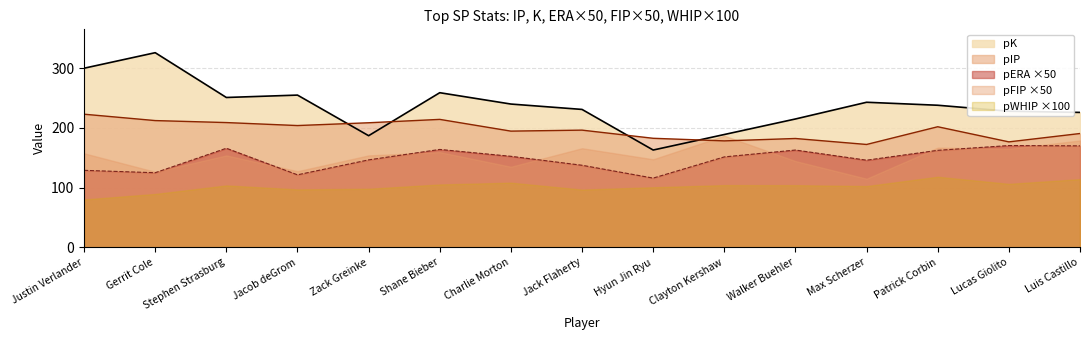

Which series has the largest total across all categories?

pK